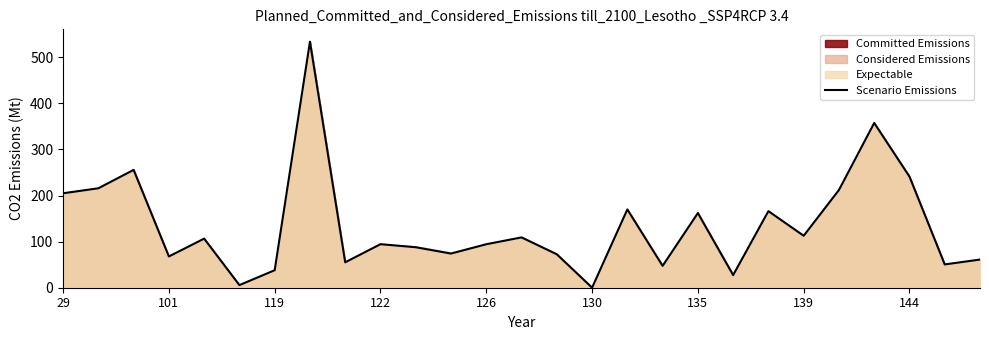

At which label does the data first exceed 94?

29